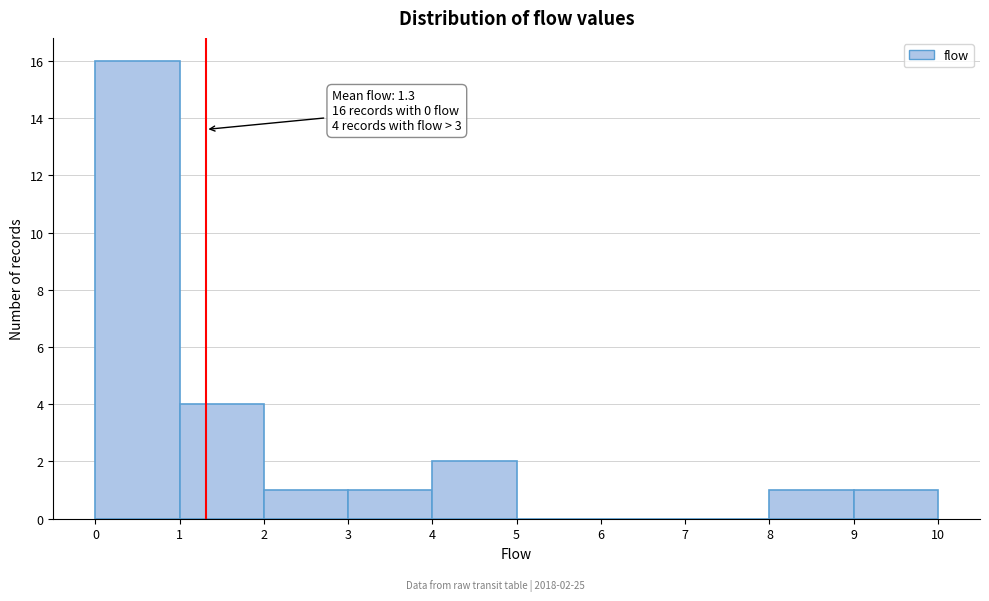

Over which range of the x-axis is the bar tallest?

0 to 1